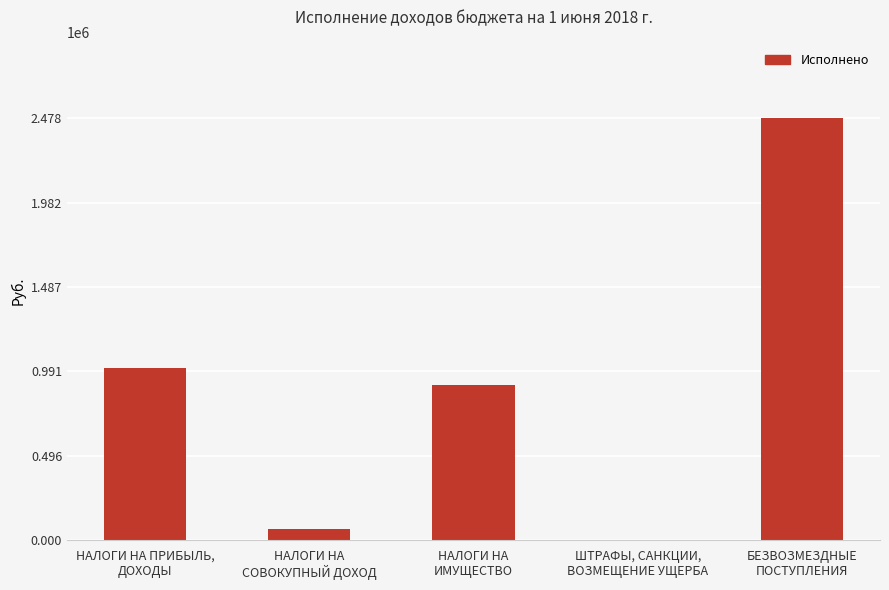

The value at НАЛОГИ НА ПРИБЫЛЬ,
ДОХОДЫ is 1010525.3. True or false?

True